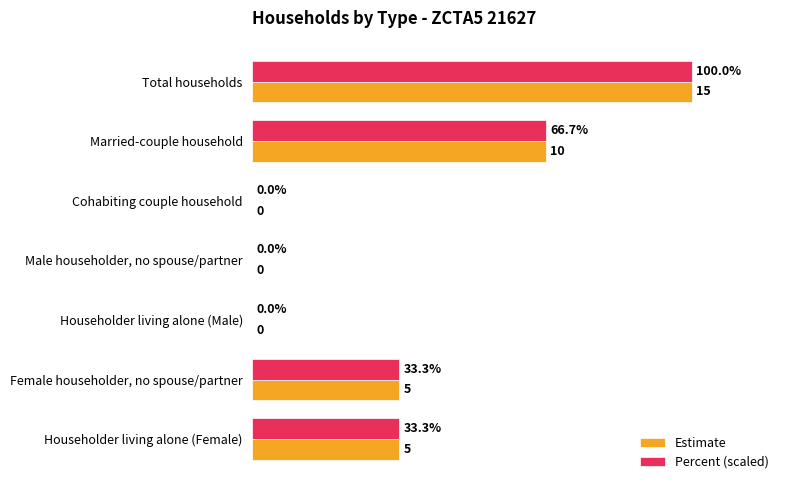

Is the value of Percent (scaled) at Married-couple household greater than the value of Estimate at Cohabiting couple household?

Yes